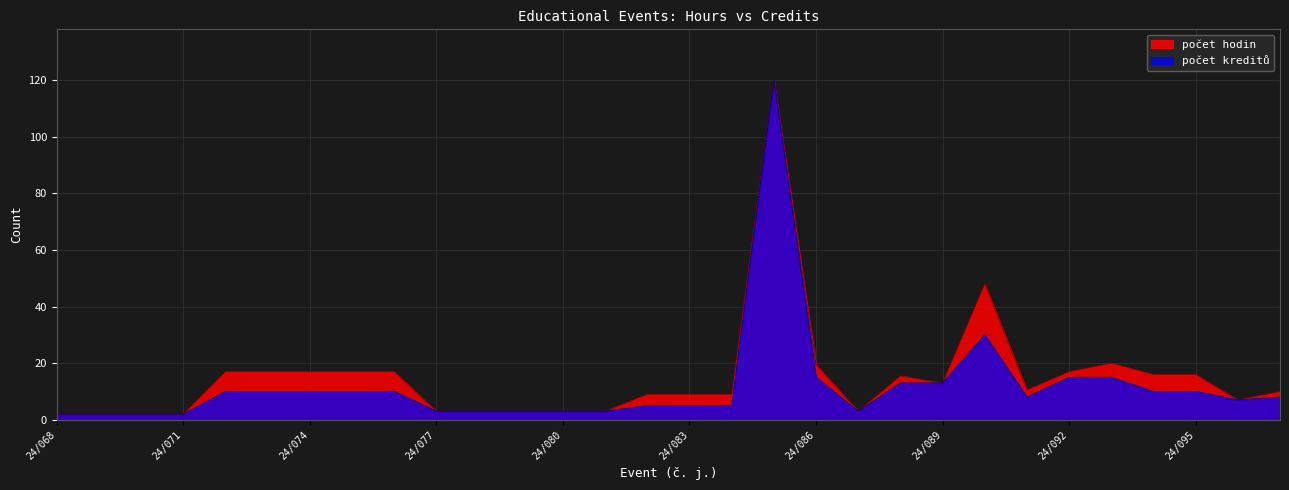

True or false: počet kreditů and počet hodin intersect in this chart.

False